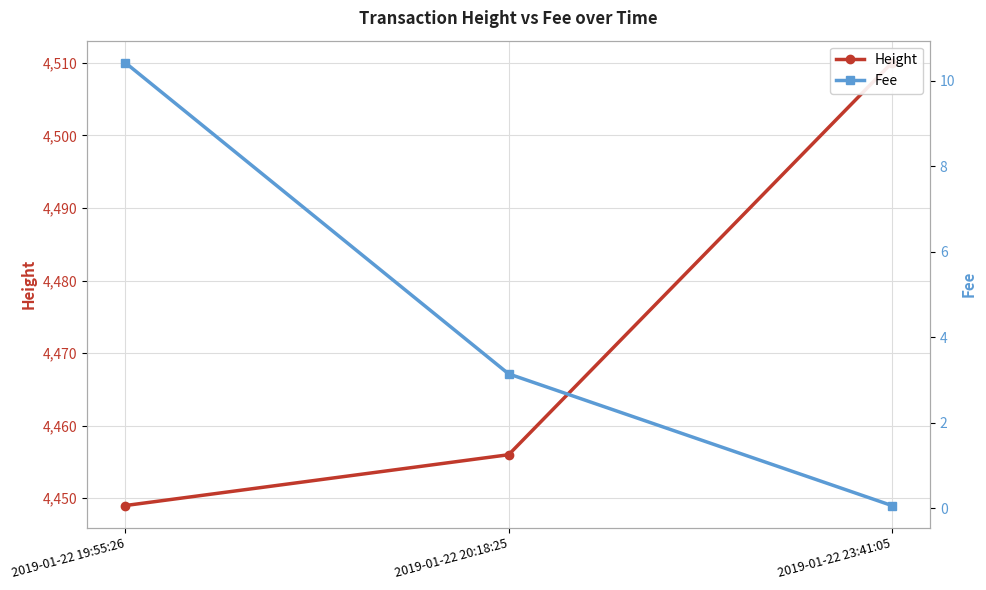

What is the sum of the Height values at 2019-01-22 19:55:26 and 2019-01-22 23:41:05?

8959.0